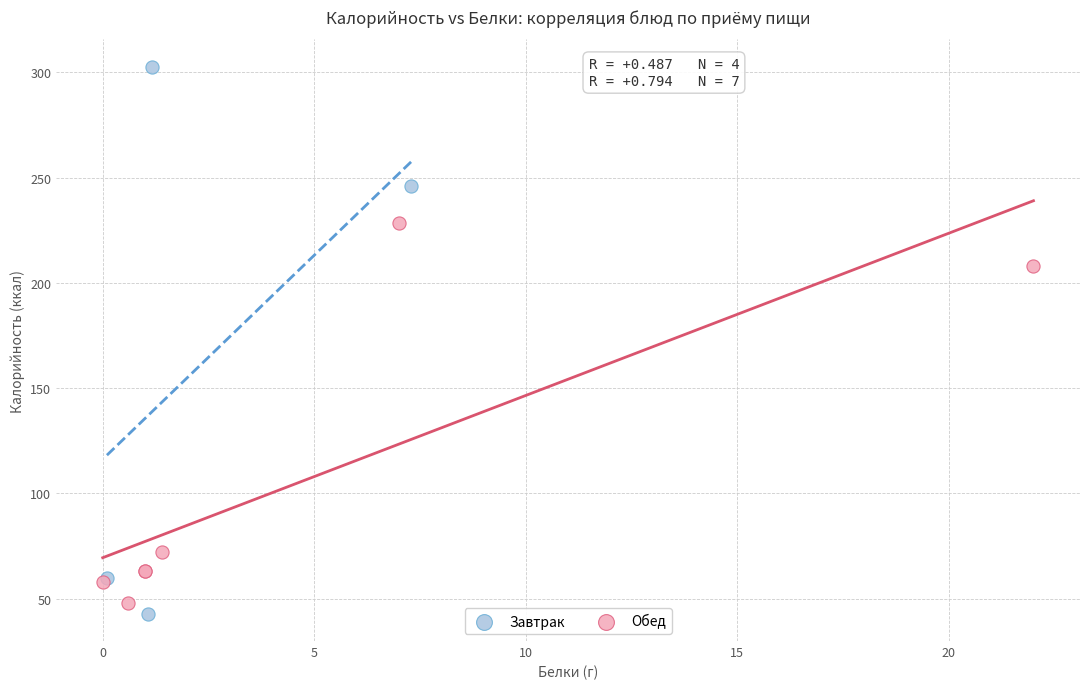

Which series has the widest spread of Y values?

Завтрак